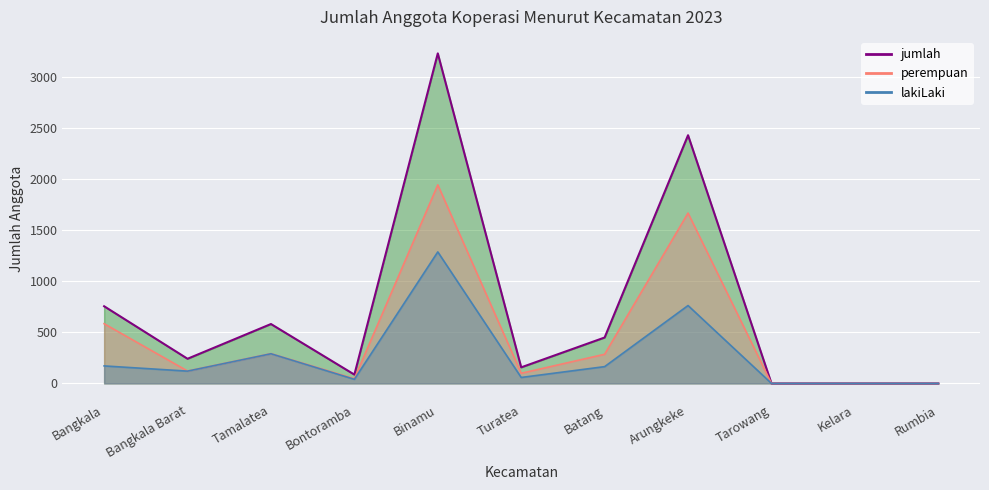

What is the sum of all perempuan values?

5036